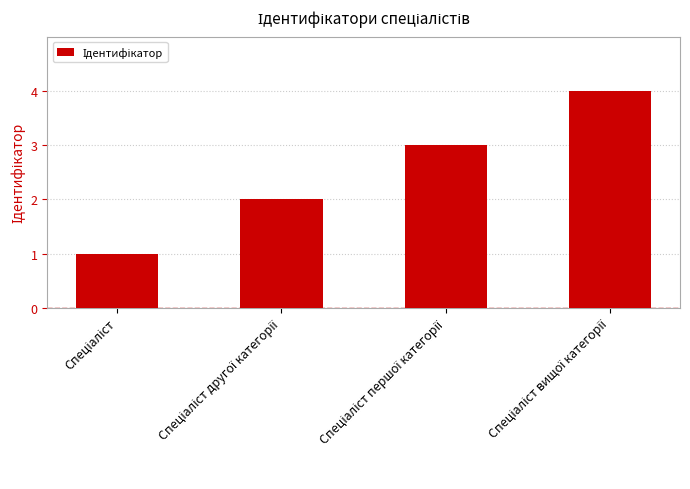

What is the sum of all values?

10